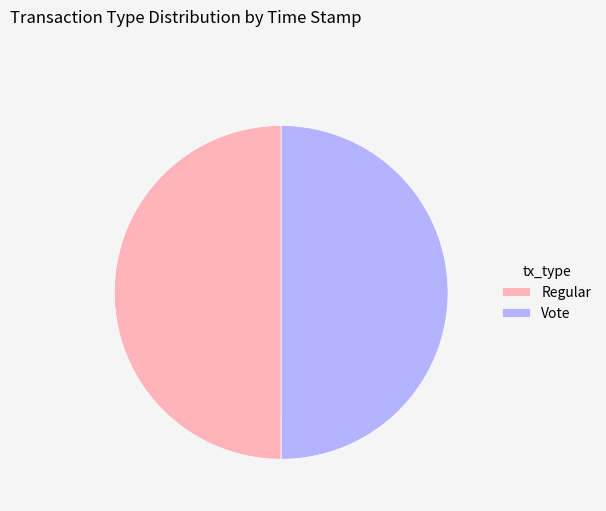

What is the ratio of the value at Vote to the value at Regular?

1.0